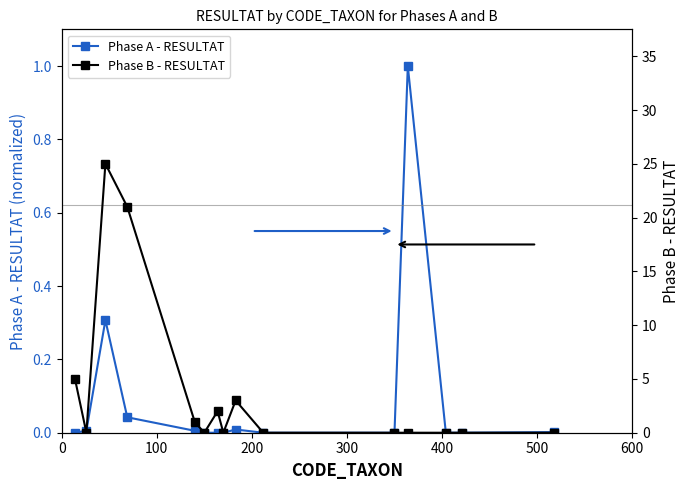

Reading left to right, transcribe all the data shown in this chart.

Phase A - RESULTAT: 0.0	0.0	0.3	0.0	0.0	0.0	0.0	0.0	0.0	0.0	0.0	1.0	0.0	0.0	0.0
Phase B - RESULTAT: 5.0	0.0	25.0	21.0	1.0	0.0	2.0	0.0	3.0	0.0	0.0	0.0	0.0	0.0	0.0